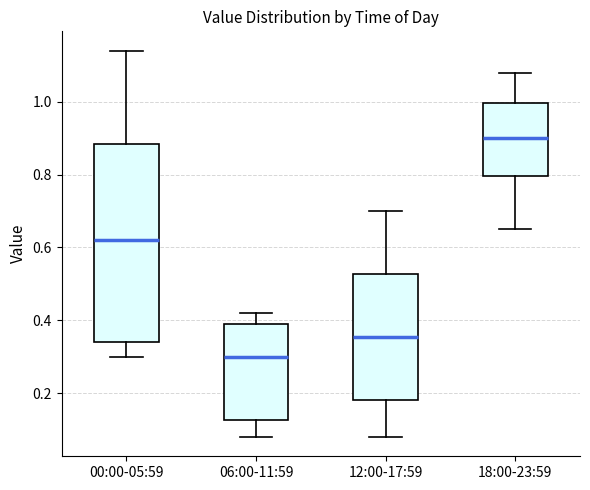

Which box is the tallest, from its lower edge to its upper edge?

00:00-05:59